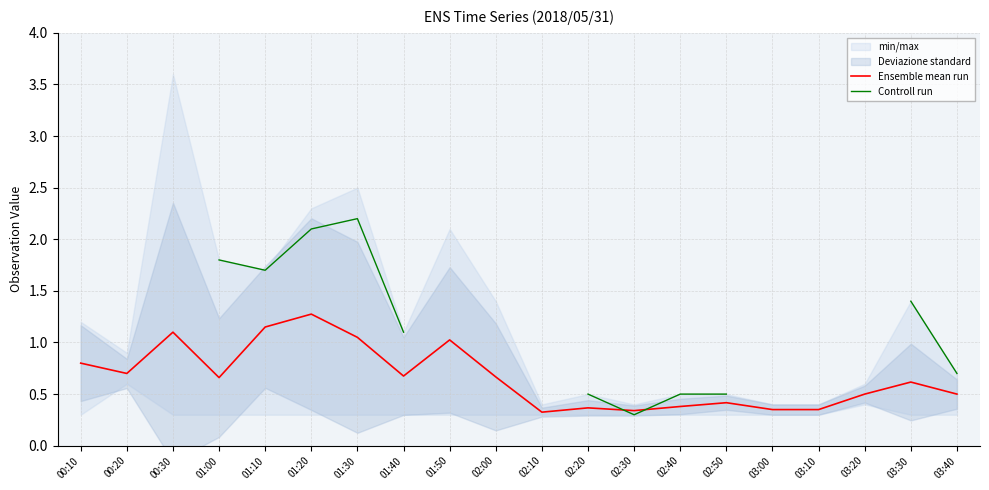

At which category does Controll run reach its first local valley?

01:10